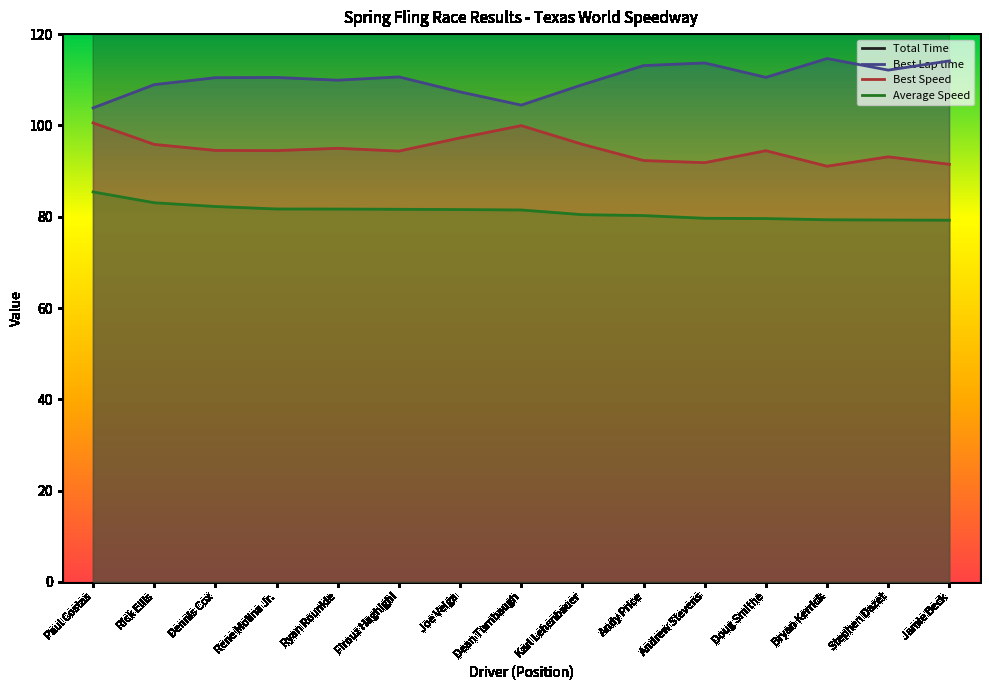

What is the spread (max minus min) of values at Doug Smithe?

969.7